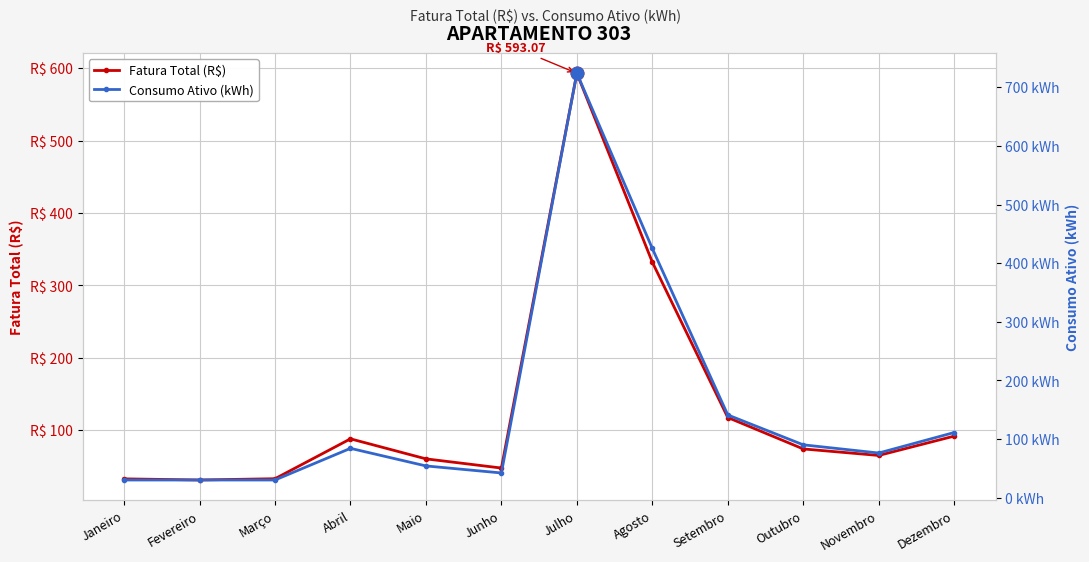

How many data points does each series have?

12